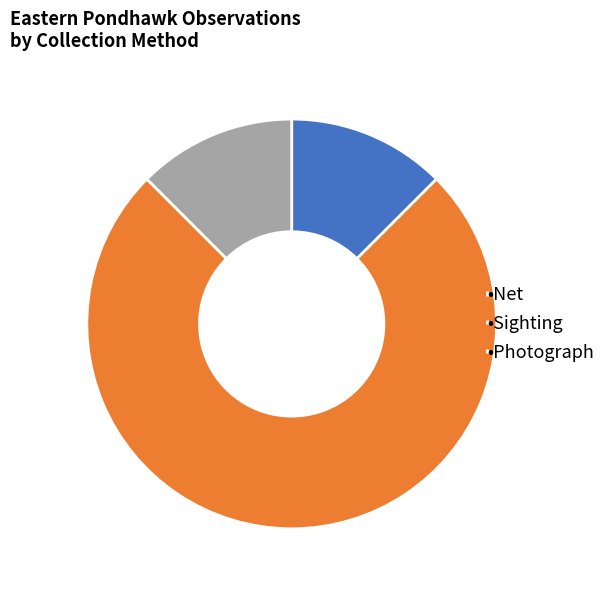

Which category has the biggest portion of the pie?

•Sighting